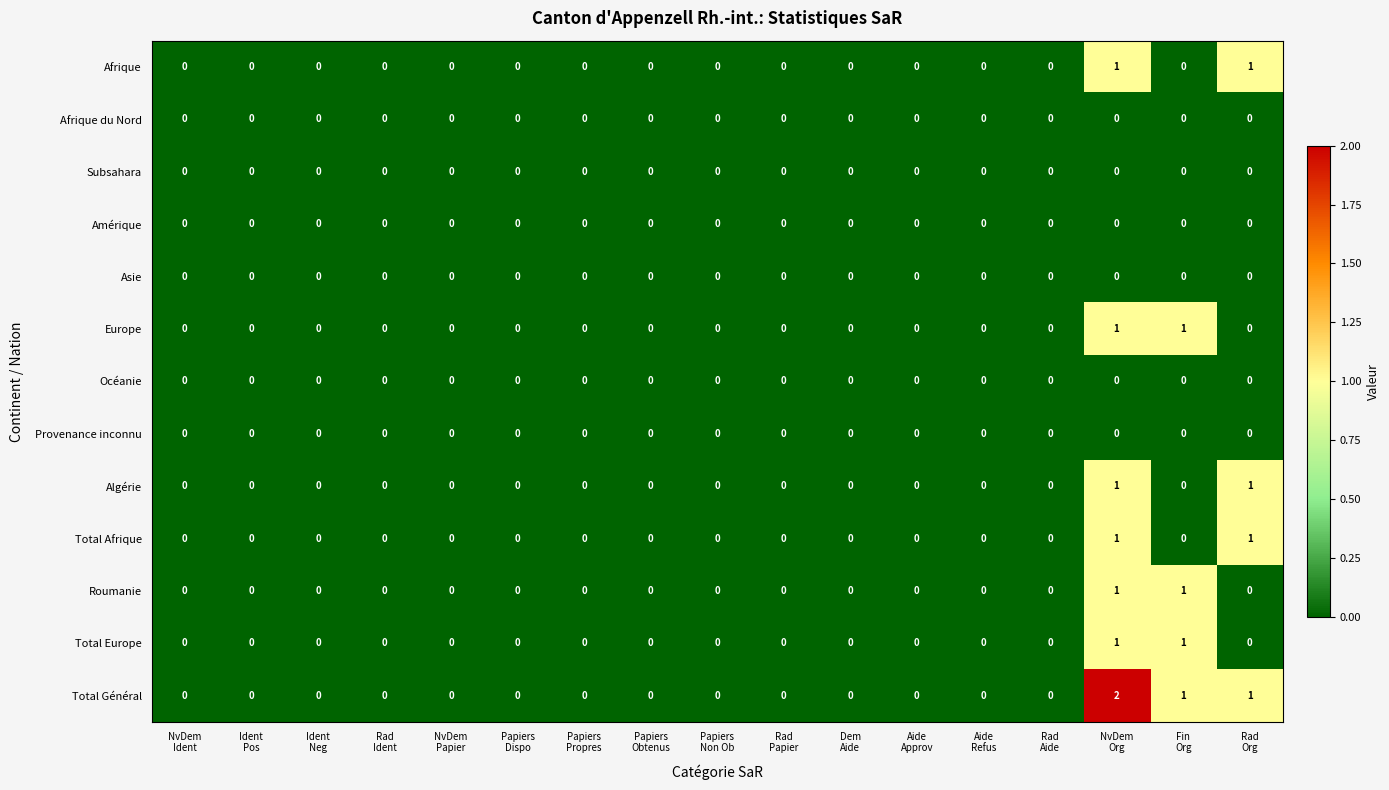

Which series has the largest range (max minus min)?

Total Général